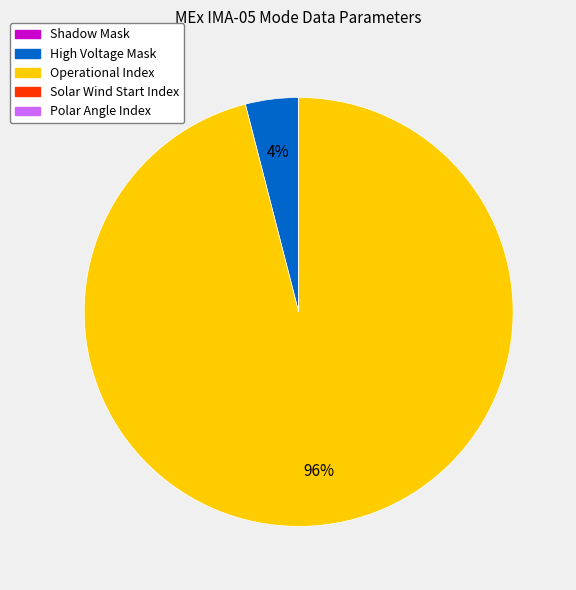

To the nearest percent, what portion does Operational Index represent?

96%